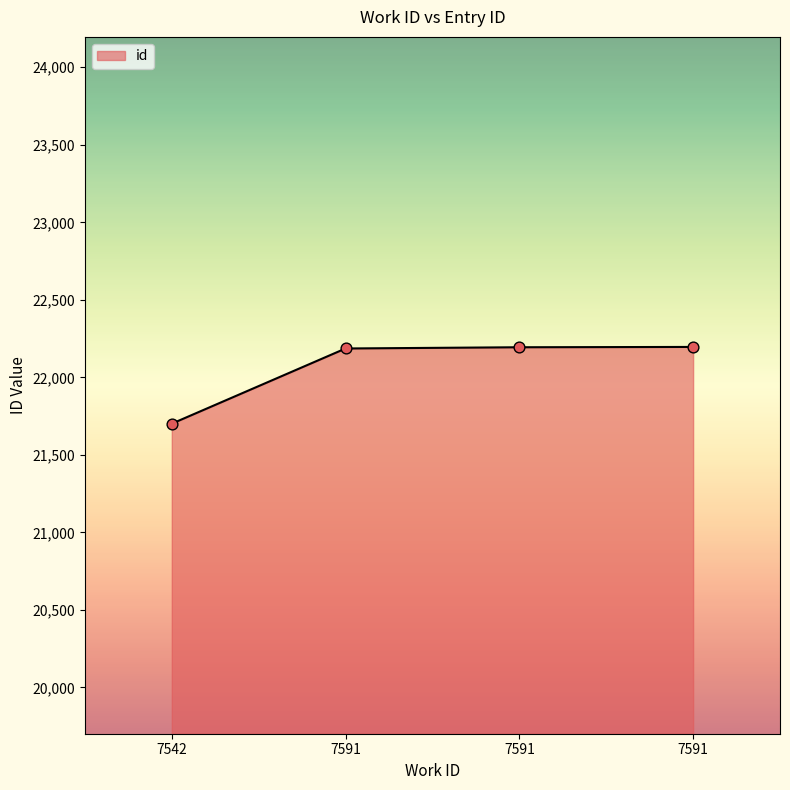

How many distinct data groups are displayed?

1